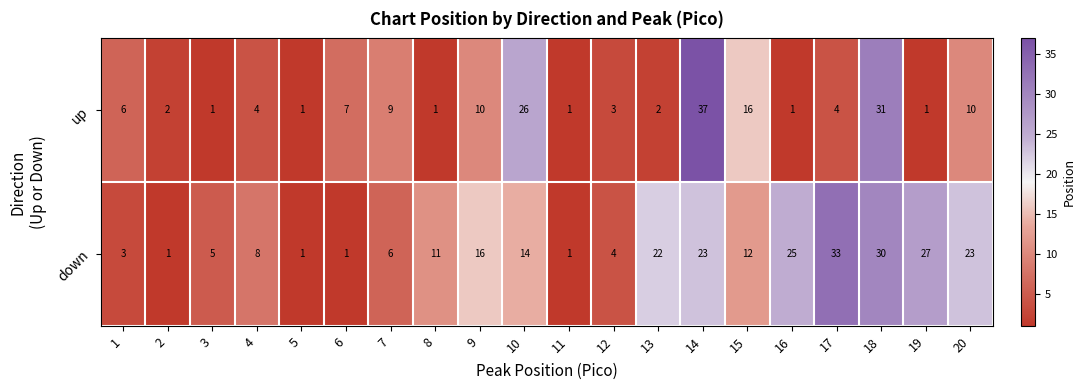

Between 8 and 12, which series saw the biggest shift?

down